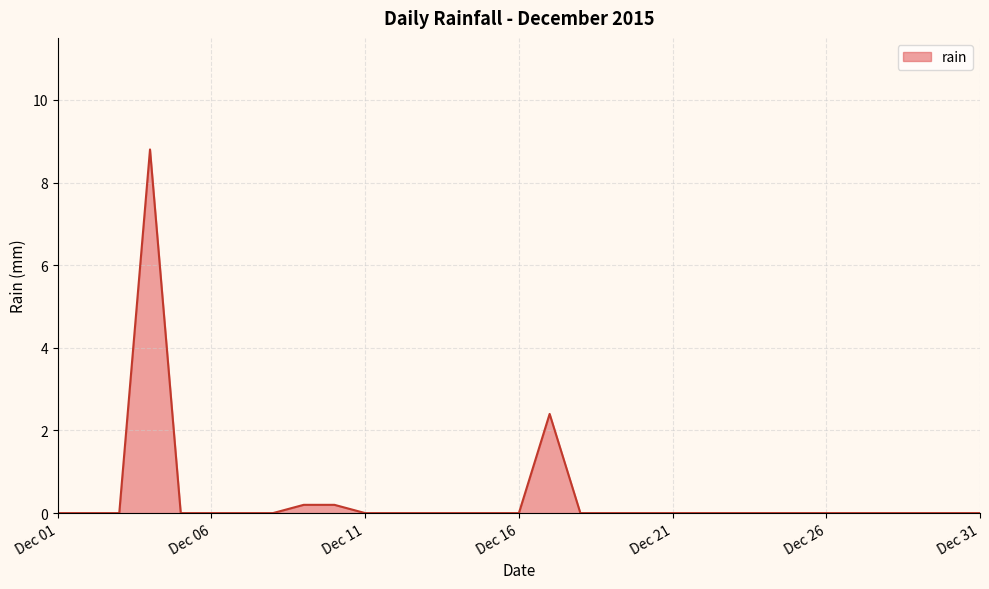

What is the difference between the maximum and minimum values?

8.8